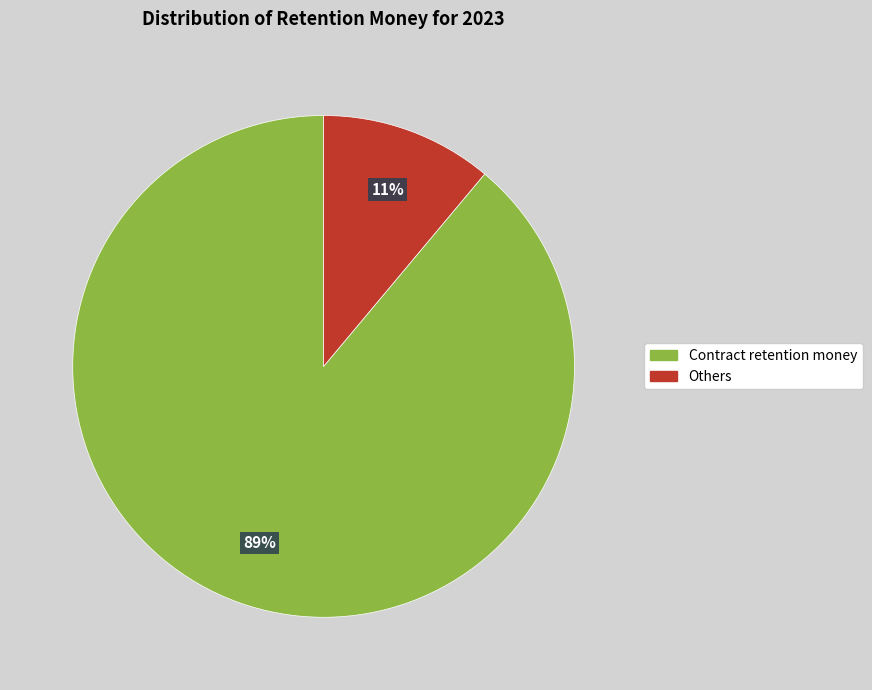

Which has a higher value, Others or Contract retention money?

Contract retention money